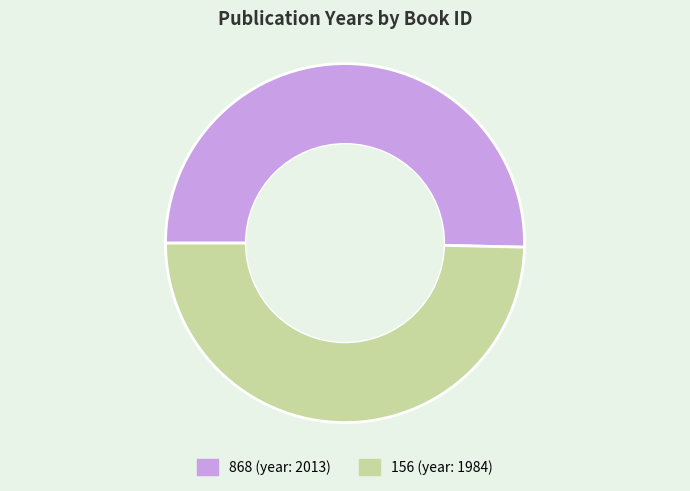

Which has a higher value, 156 or 868?

868